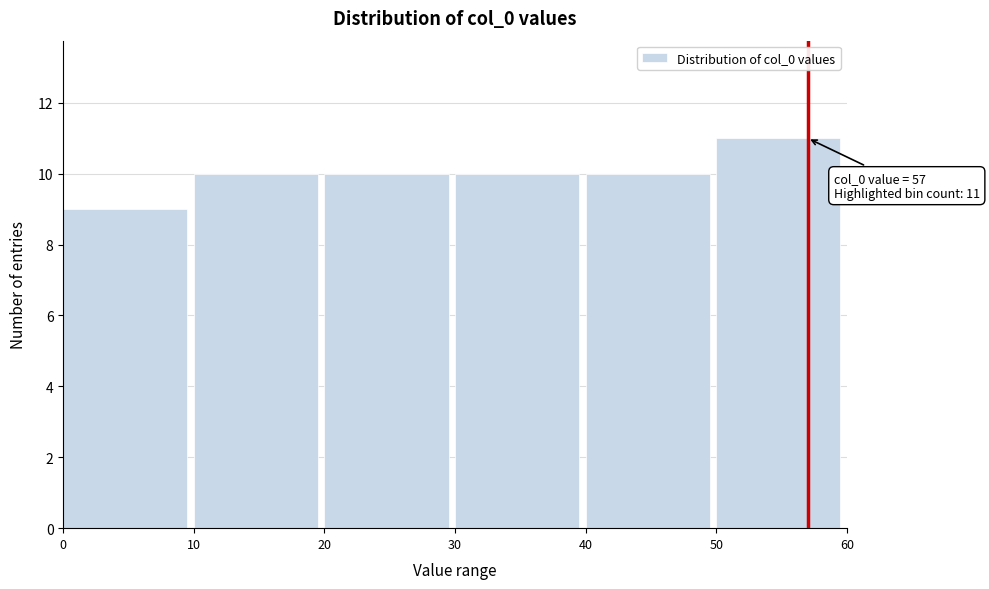

Which range on the x-axis has the tallest bar?

50 to 60